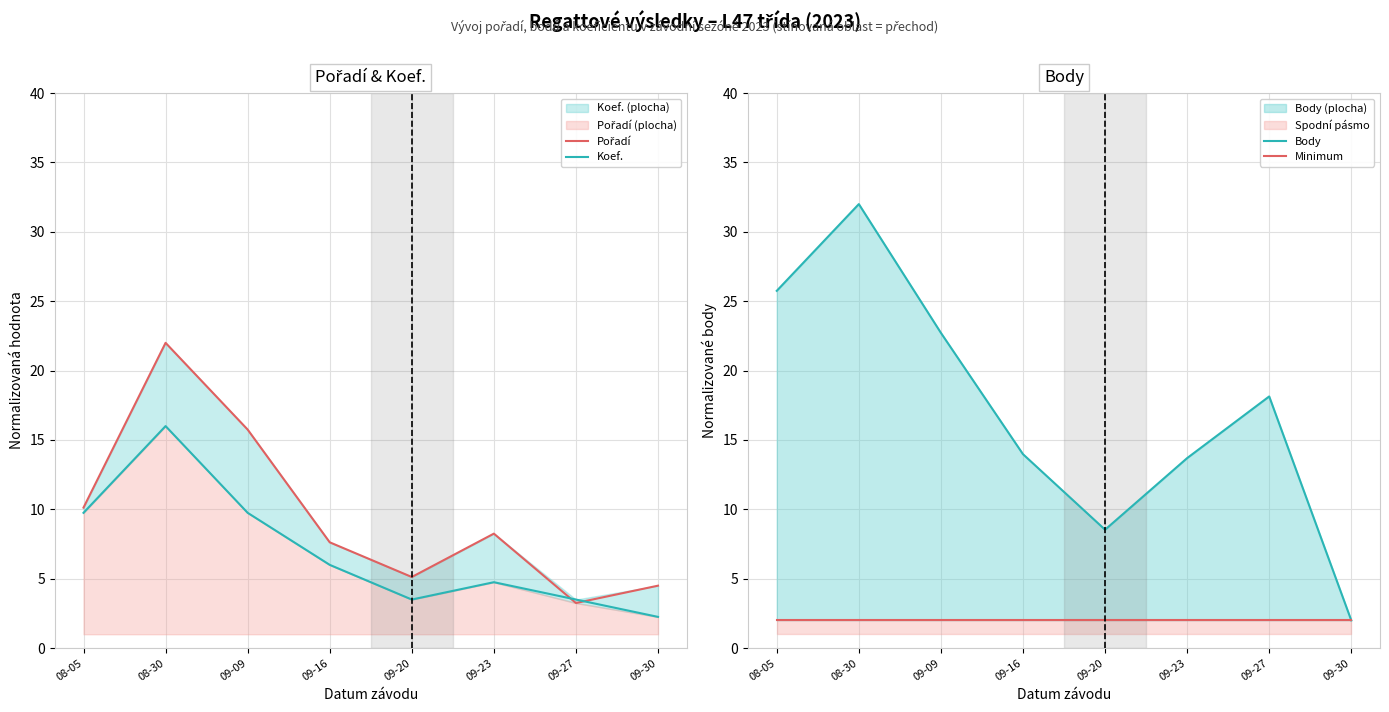

What is the smallest value displayed?

2.0